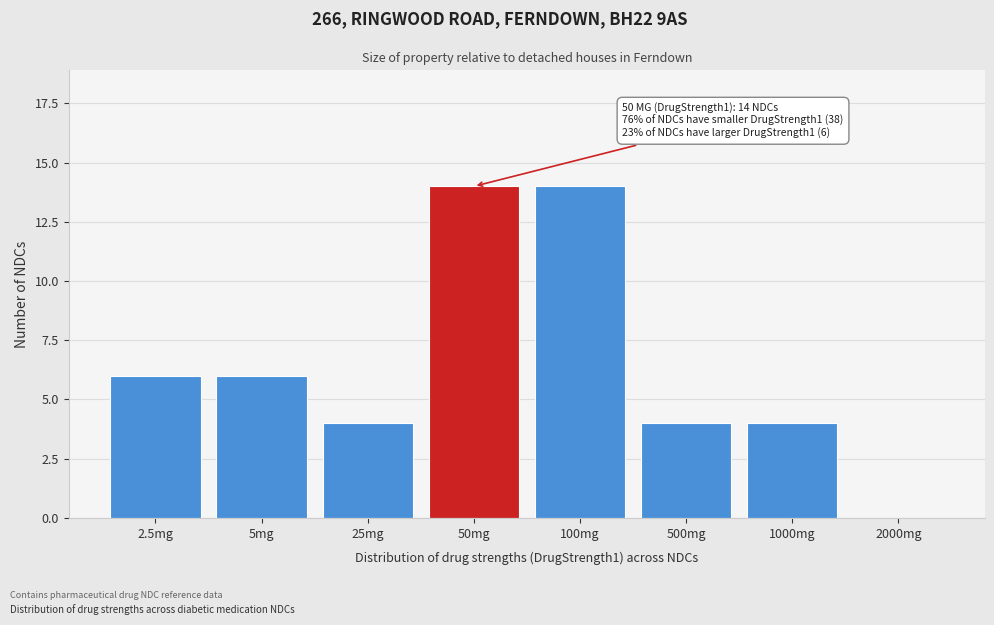

Reading left to right, transcribe all the data shown in this chart.

2.5mg=6	5mg=6	25mg=4	50mg=14	100mg=14	500mg=4	1000mg=4	2000mg=0